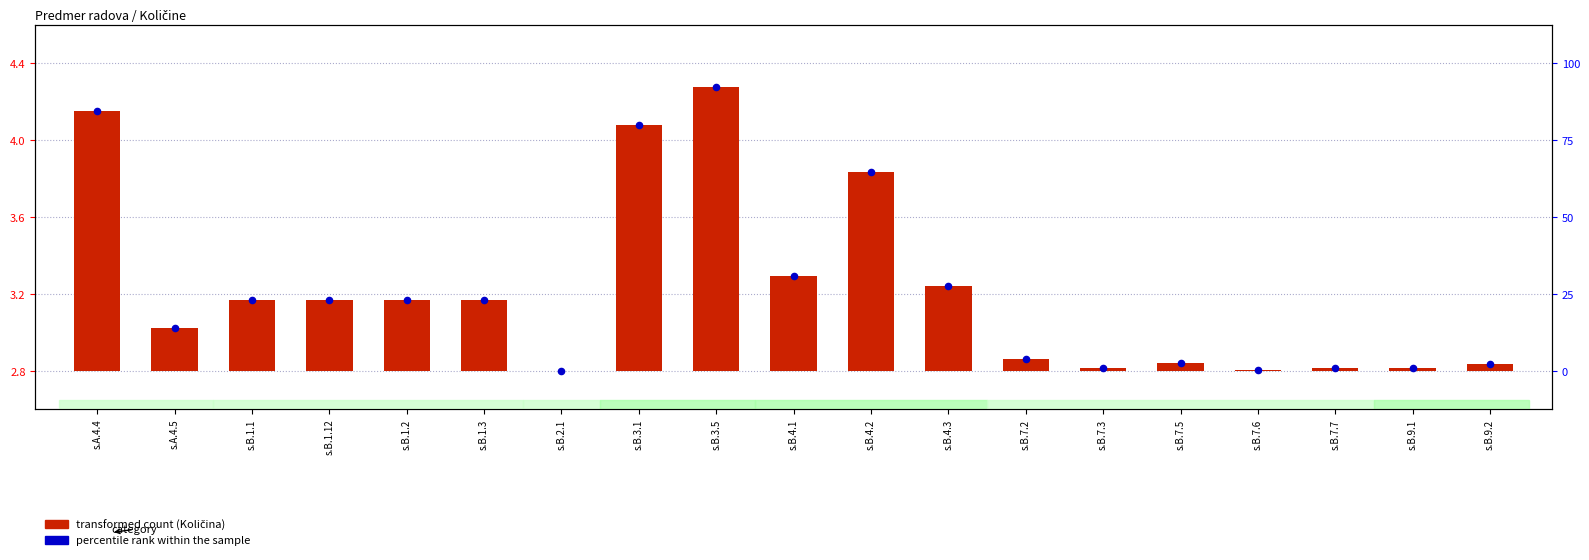

Is the value of percentile rank within the sample at s.B.4.3 greater than the value of transformed count (Količina) at s.B.9.2?

Yes